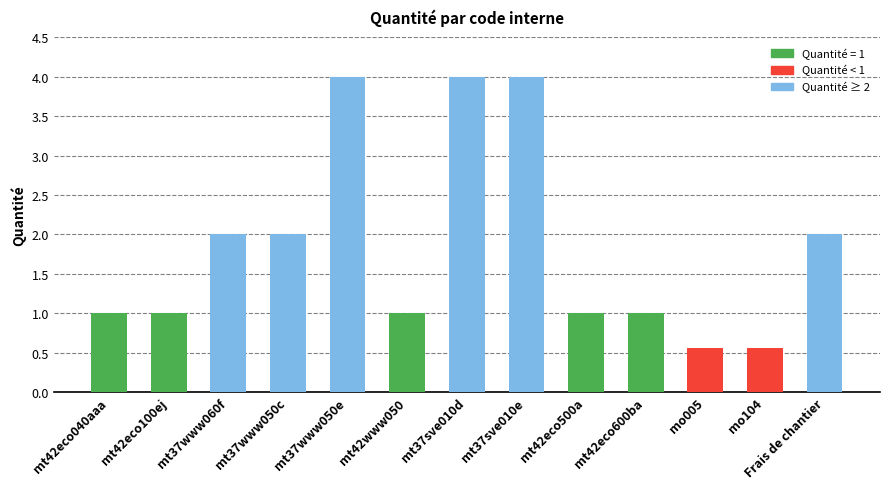

What is the change in value from mt37www060f to mt37sve010e?

+2.0